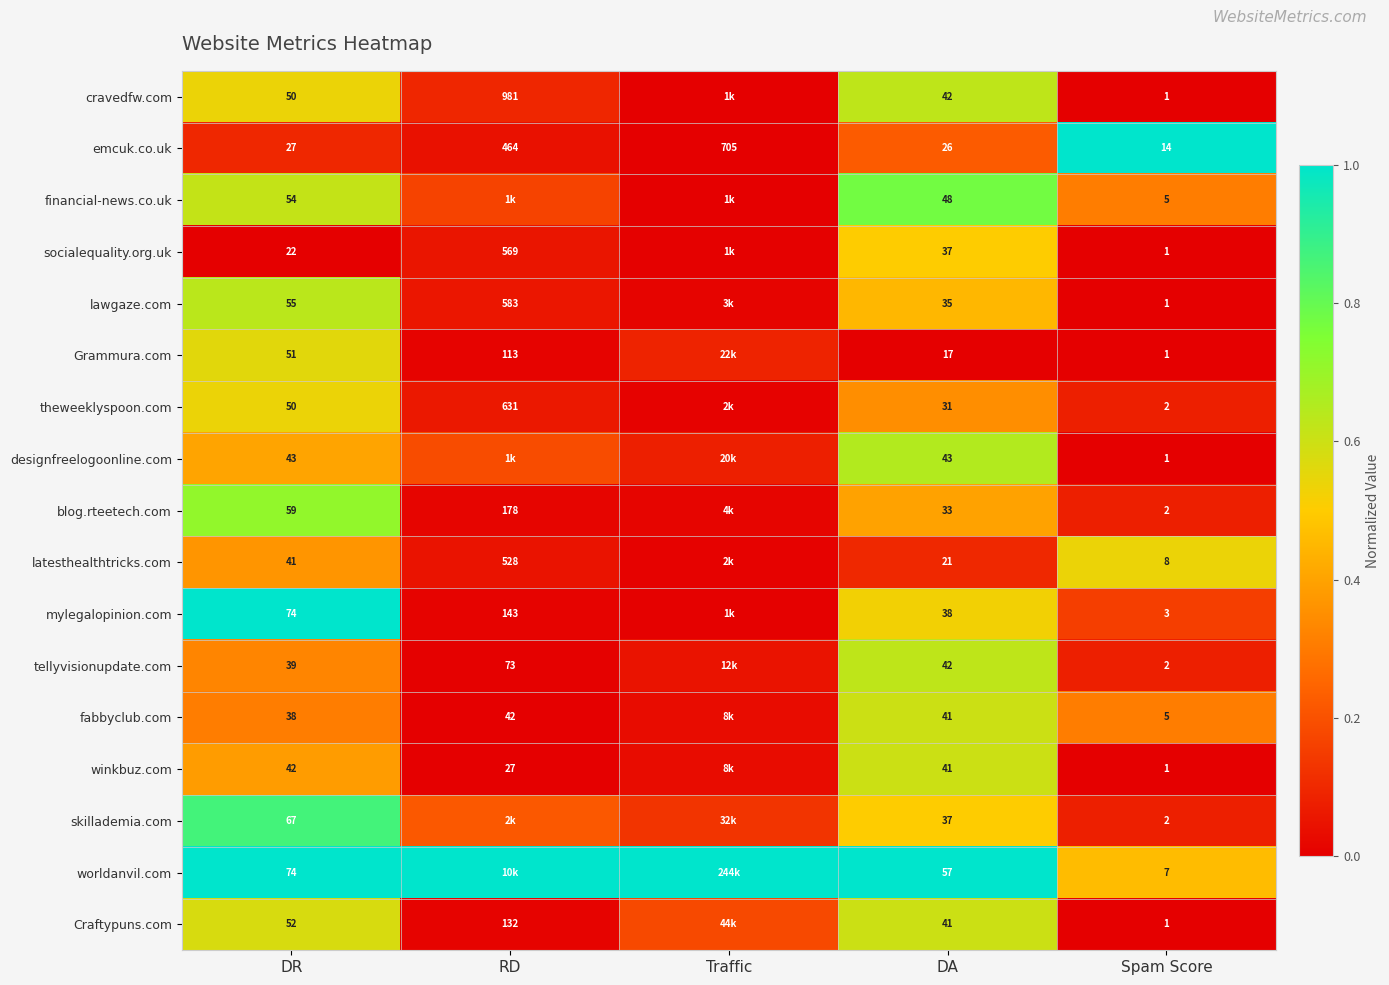

The skillademia.com series shows 0.3 at DA. True or false?

False